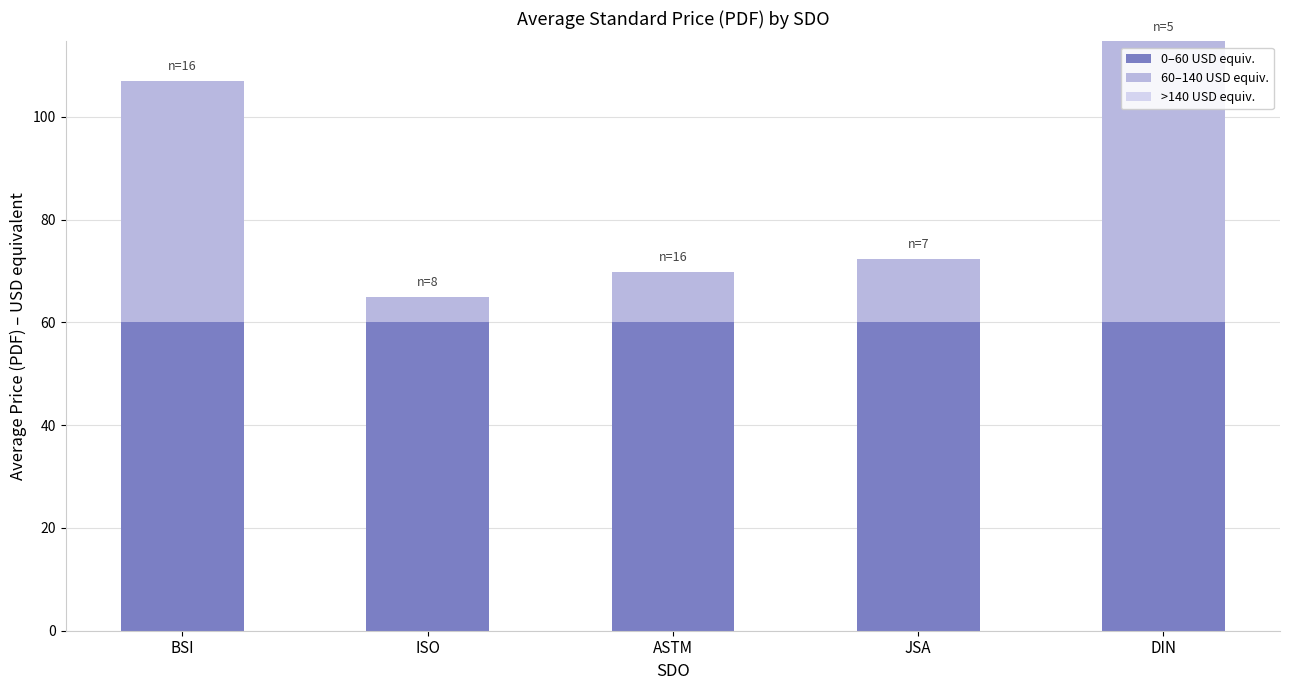

How many data points does each series have?

5